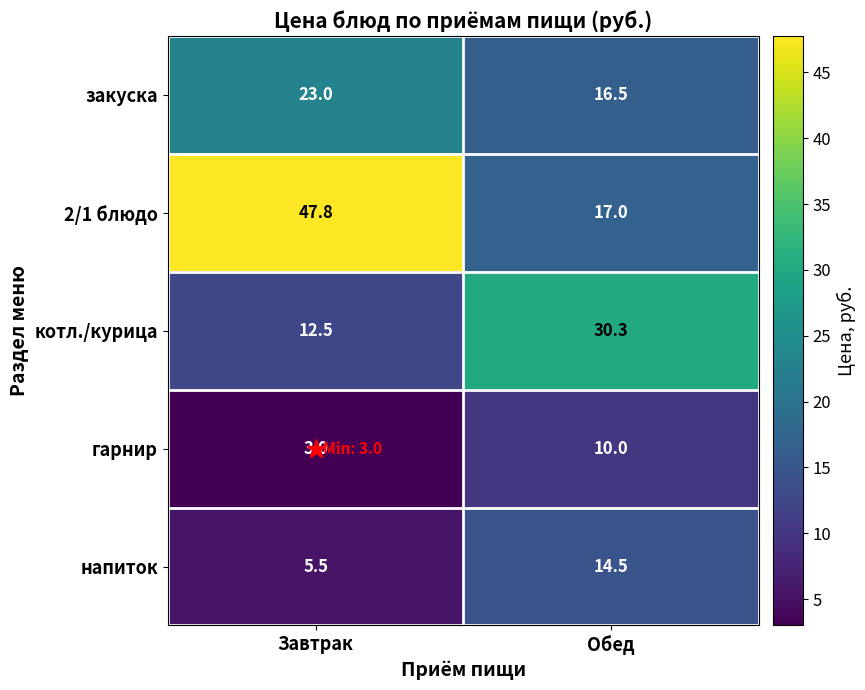

The гарнир series shows 3.0 at Завтрак. True or false?

True